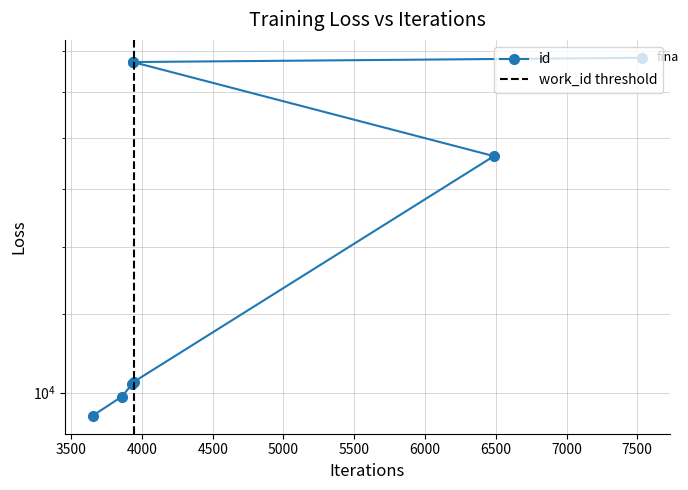

Which category has the lowest value across all series?

3651